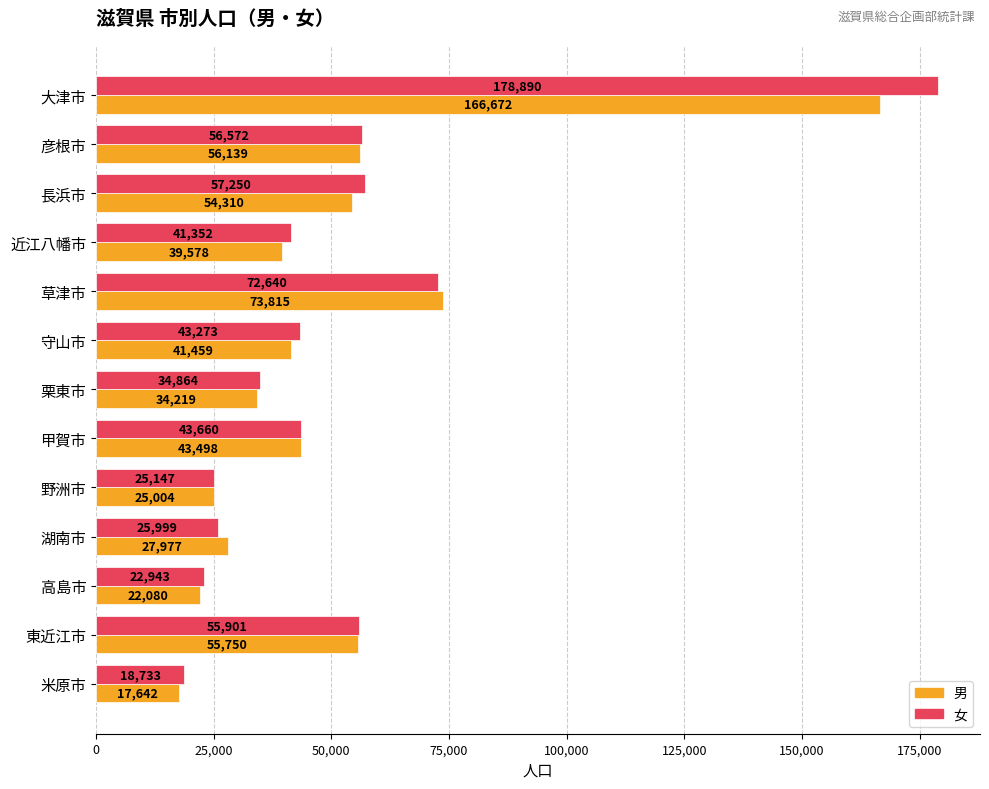

Is it true that 男 equals 41408 at 湖南市?

False